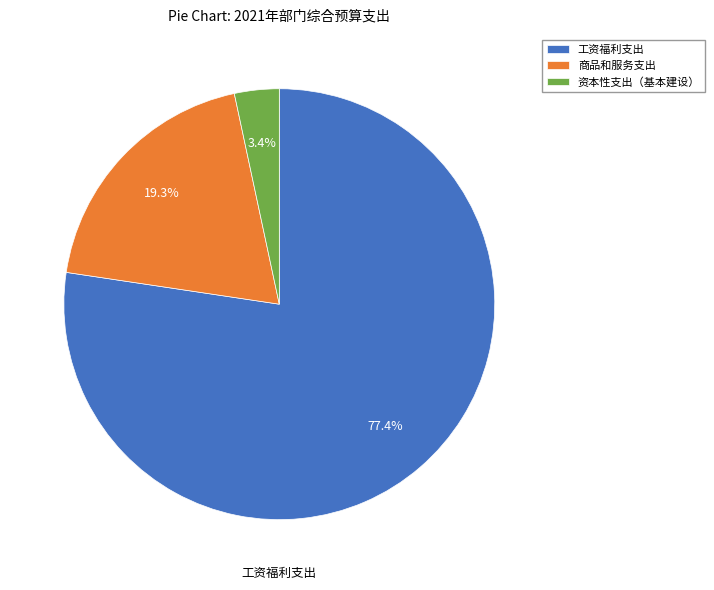

To the nearest percent, what is the combined percentage of 商品和服务支出 and 工资福利支出?

97%